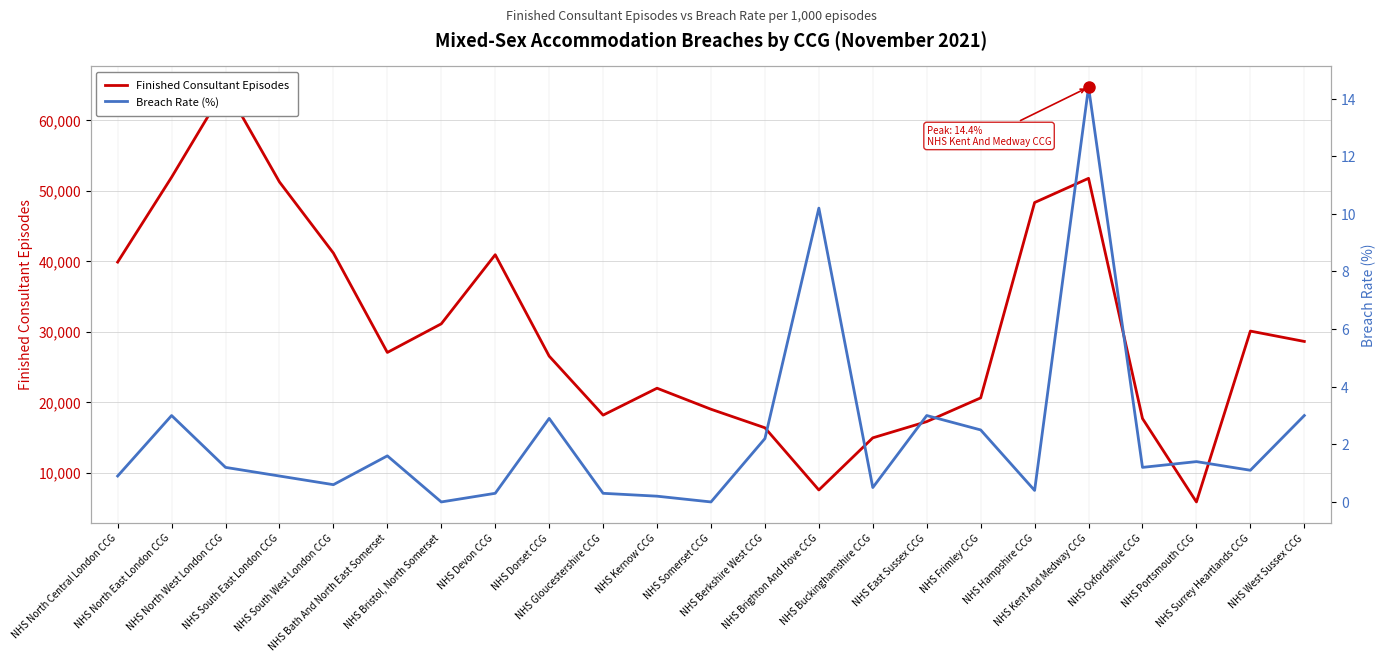

Does the chart display data point markers on the line(s)?

No